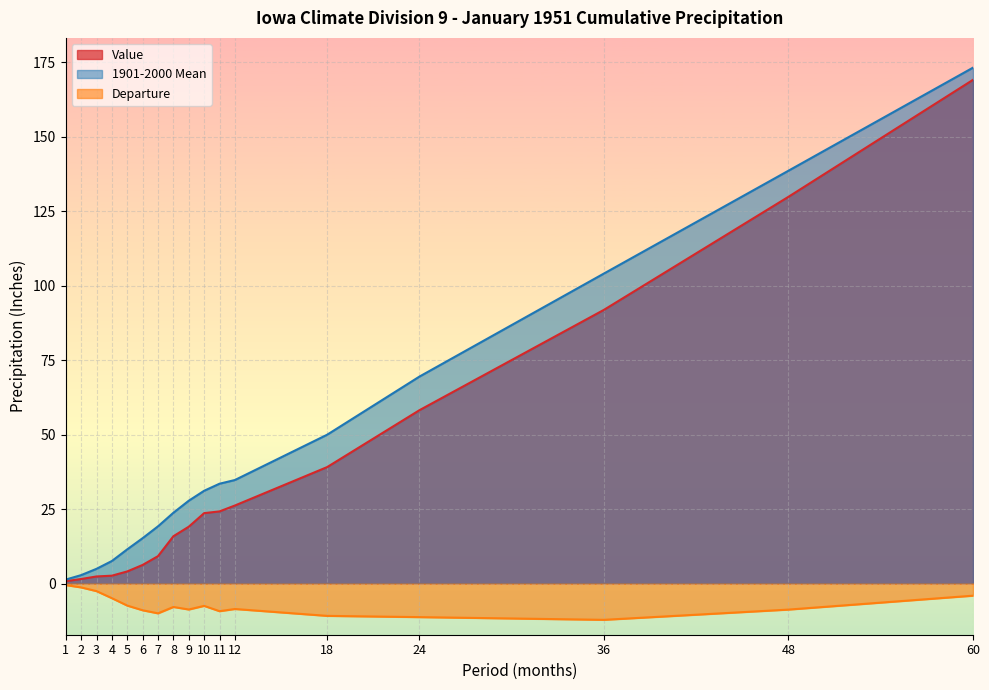

True or false: Value and 1901-2000 Mean intersect in this chart.

False